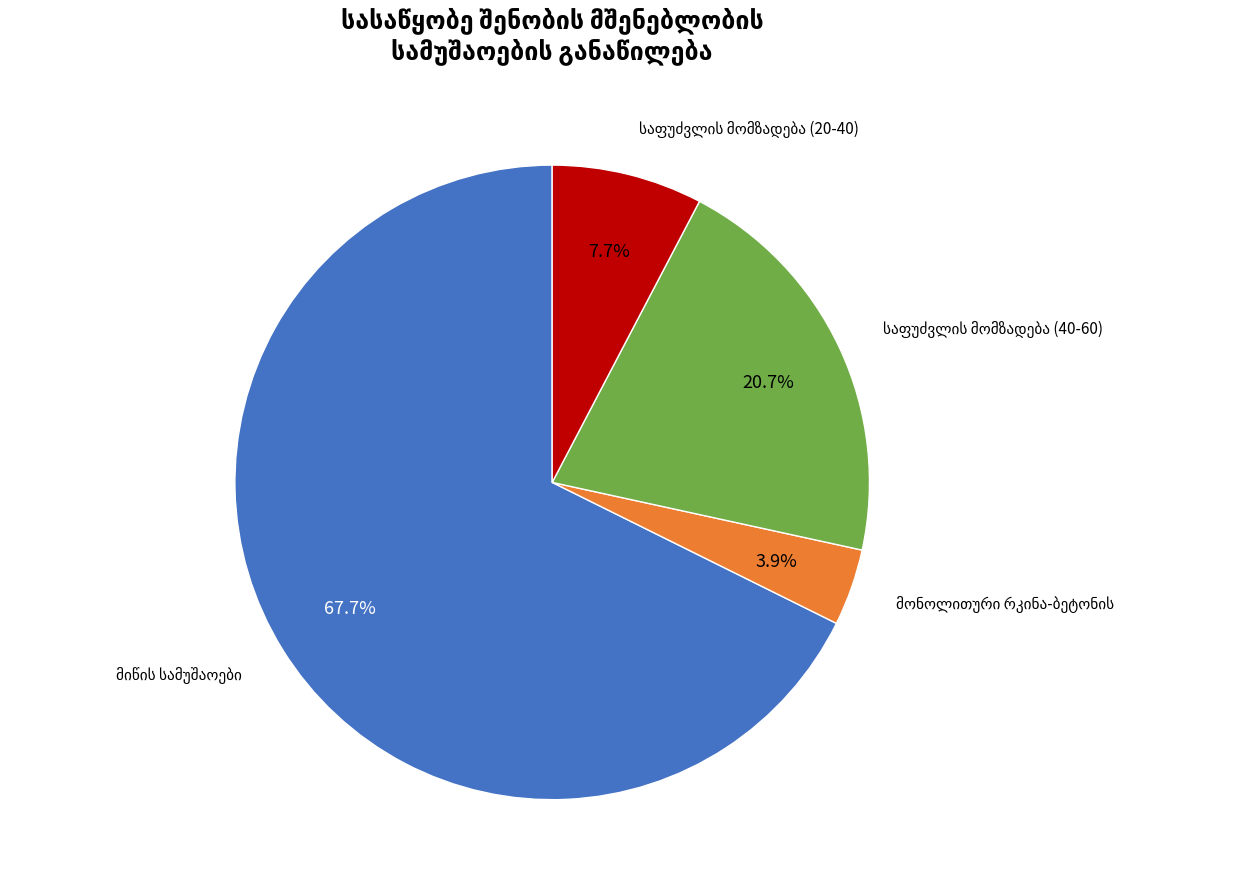

Is there a majority slice in this chart?

Yes